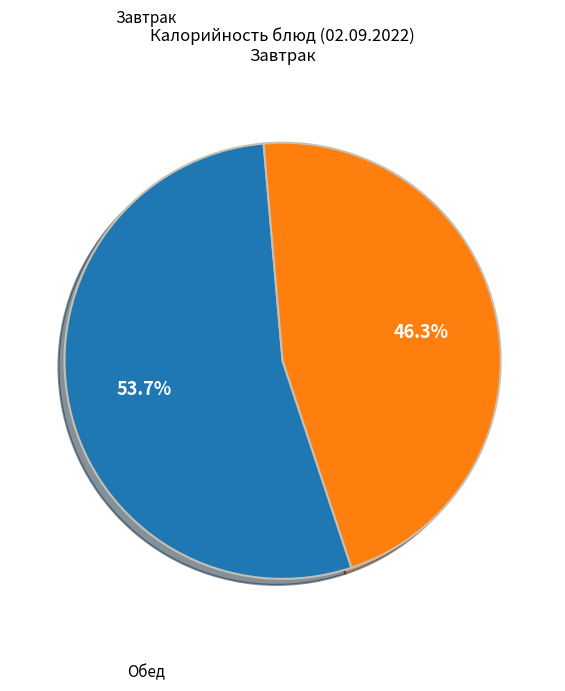

Does any single category account for the majority?

Yes